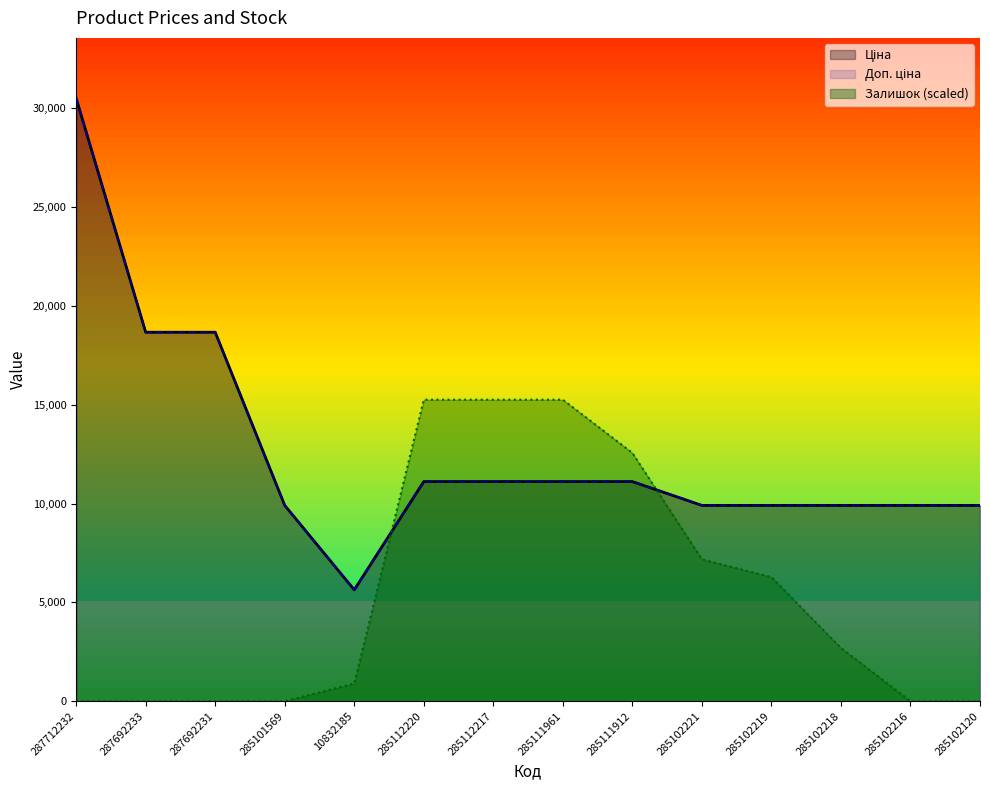

What is the difference between the highest and lowest values at 287692233?

18671.5